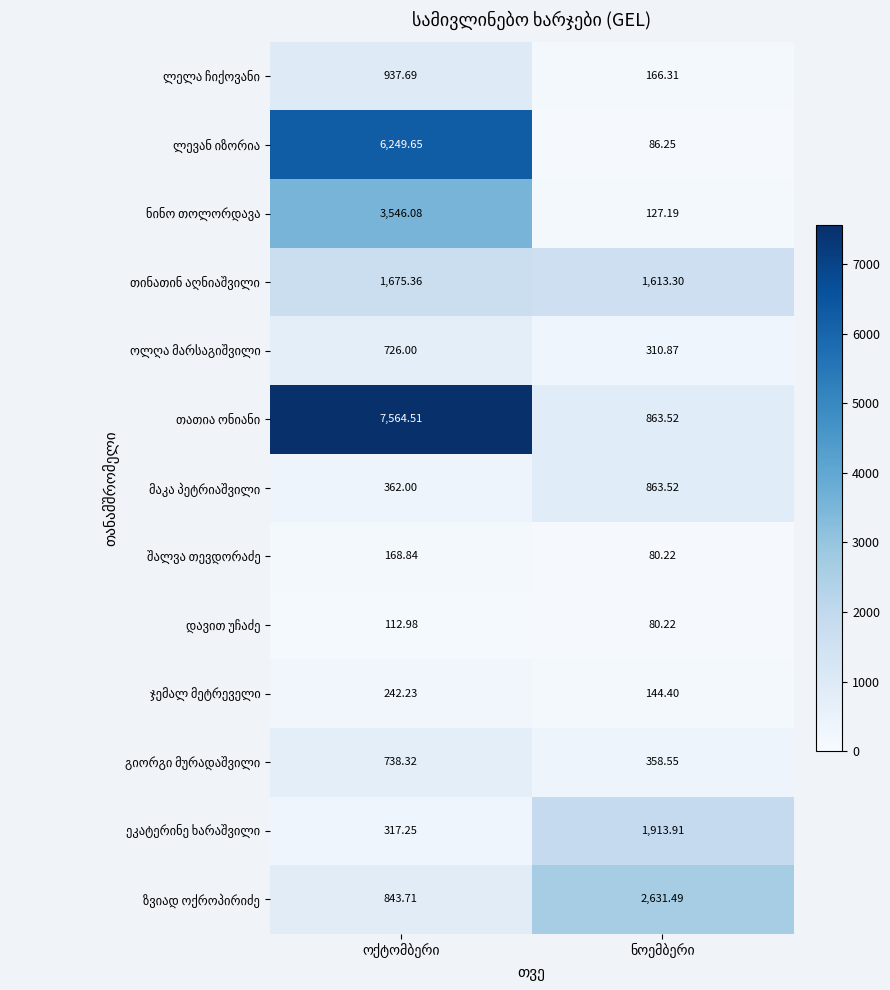

How many data points does each series have?

2